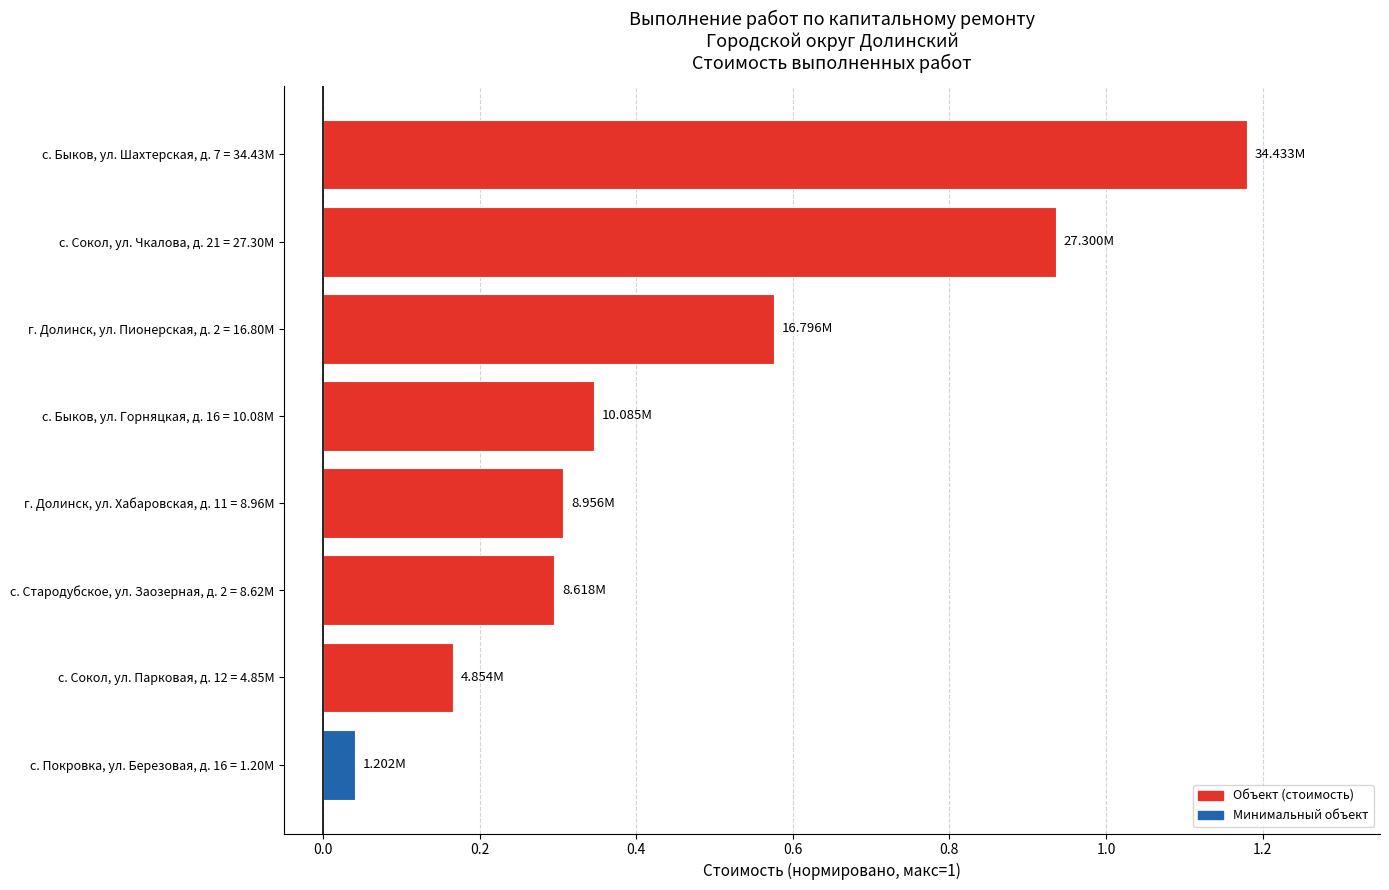

What is the change in value from с. Покровка, ул. Березовая, д. 16 = 1.20M to г. Долинск, ул. Хабаровская, д. 11 = 8.96M?

+0.3